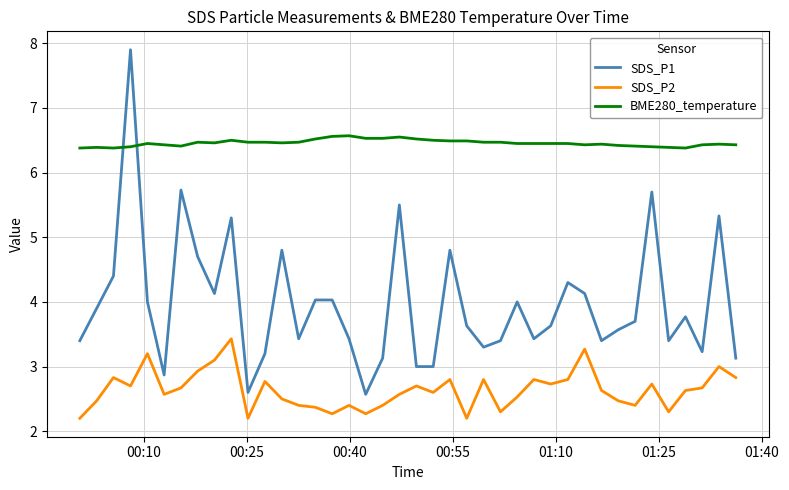

Which series has the largest total across all categories?

BME280_temperature